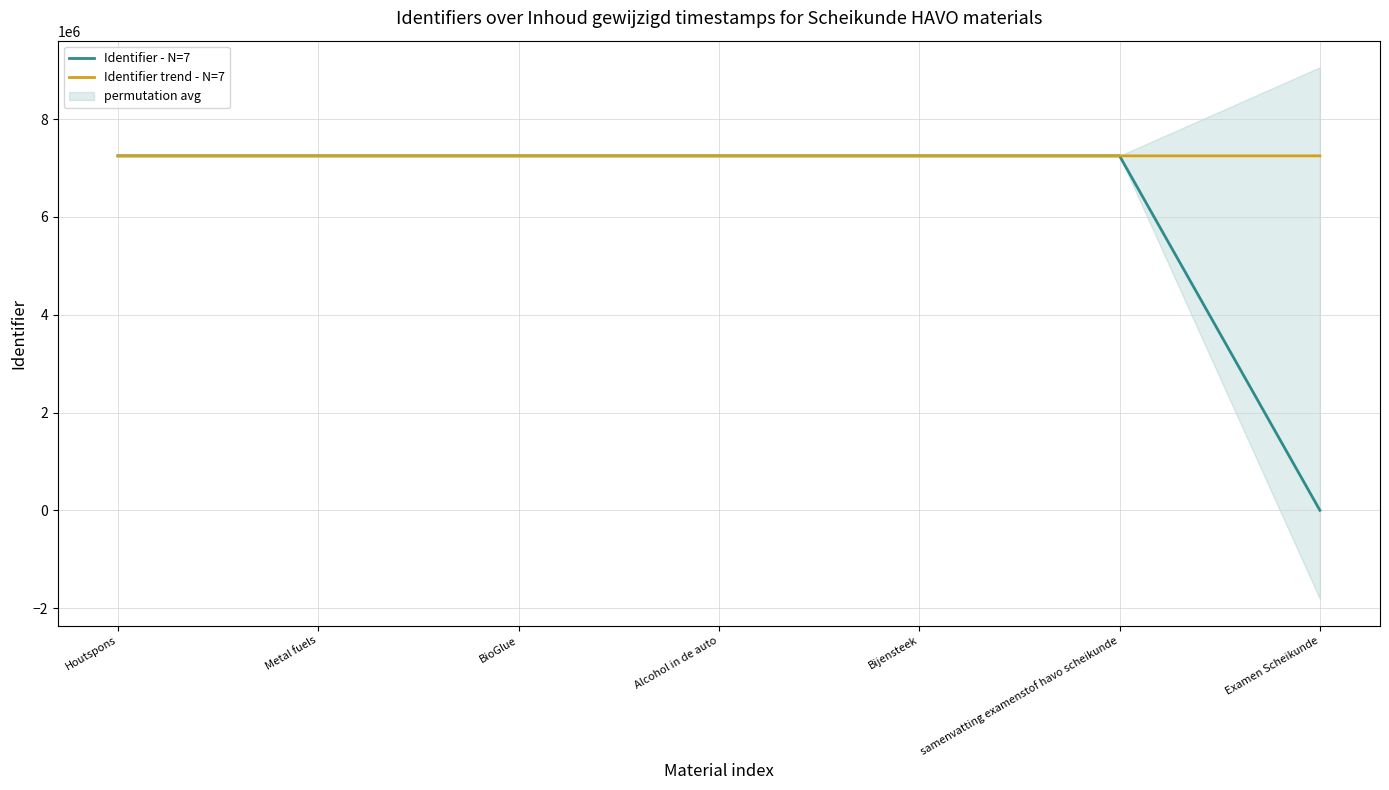

Which series has the widest spread of values?

Identifier - N=7